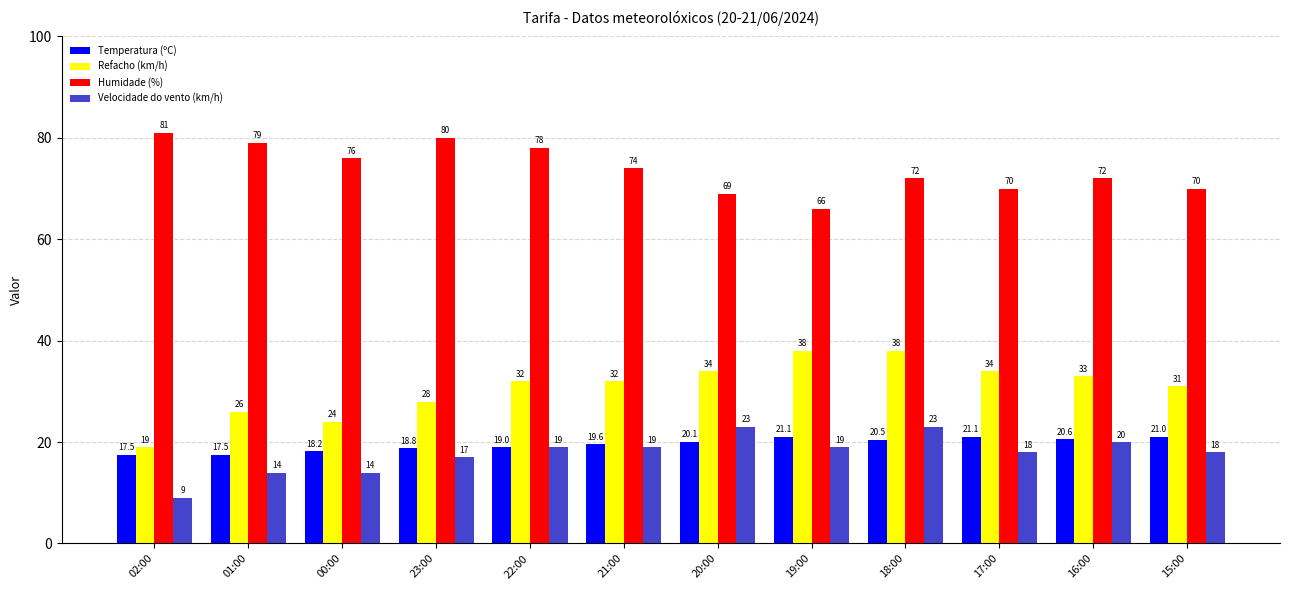

What is the difference between the Velocidade do vento (km/h) values at 00:00 and 02:00?

5.0